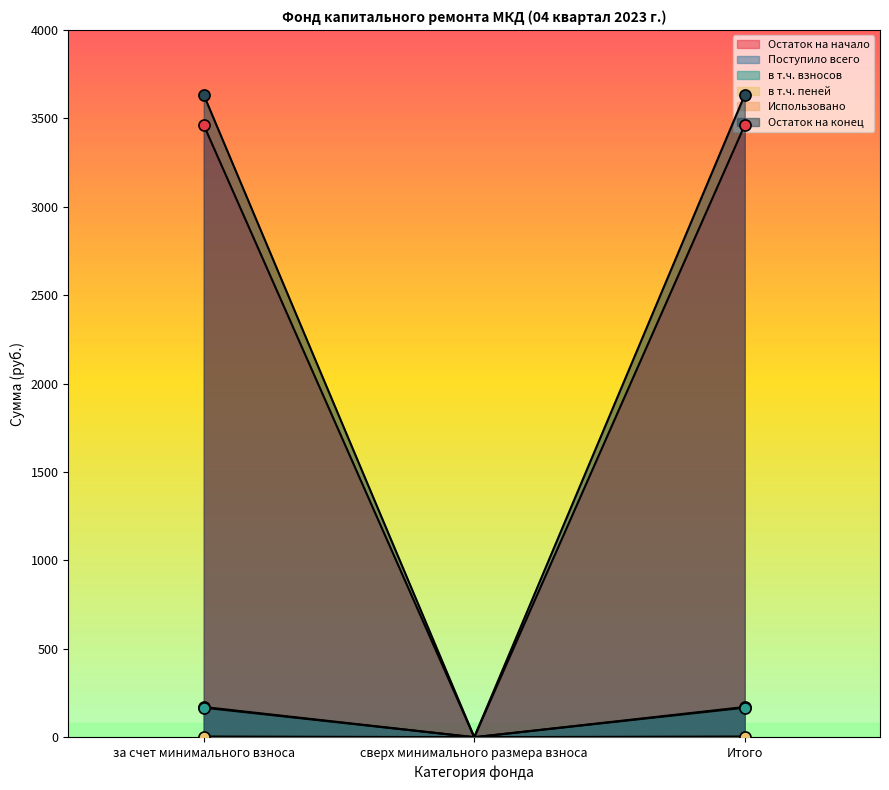

What is the maximum value shown in the chart?

3632.9